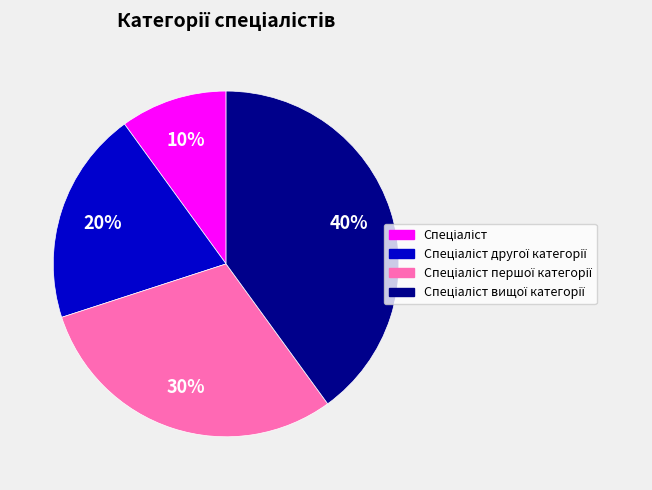

To the nearest percent, what is the difference between the largest and smallest slice percentages?

30%